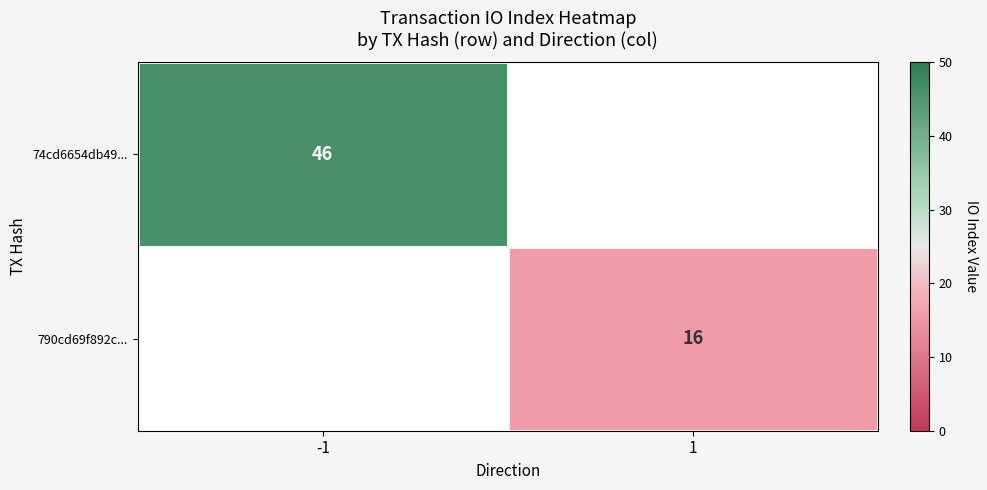

True or false: 74cd6654db49... has a value of 46 at -1.

True